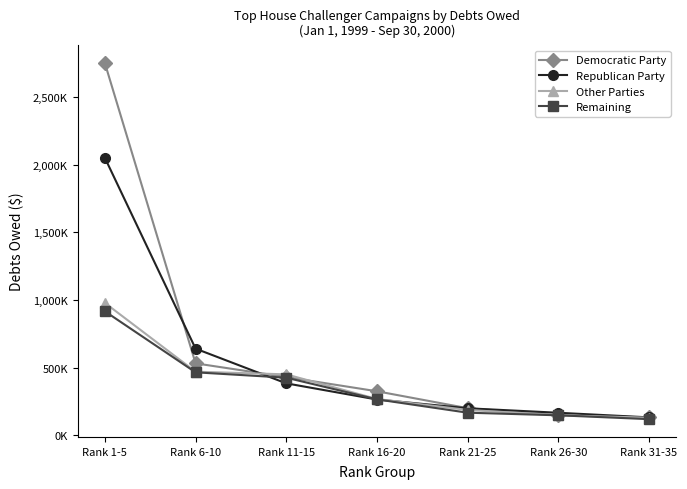

Rank the categories by Democratic Party value from highest to lowest.

Rank 1-5, Rank 6-10, Rank 11-15, Rank 16-20, Rank 21-25, Rank 26-30, Rank 31-35